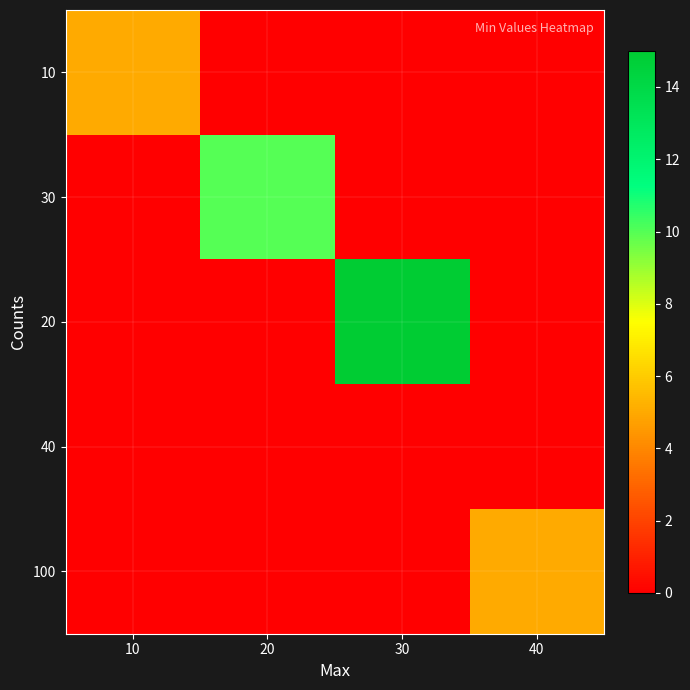

List the series in order of their peak value, highest first.

20, 30, 10, 100, 40